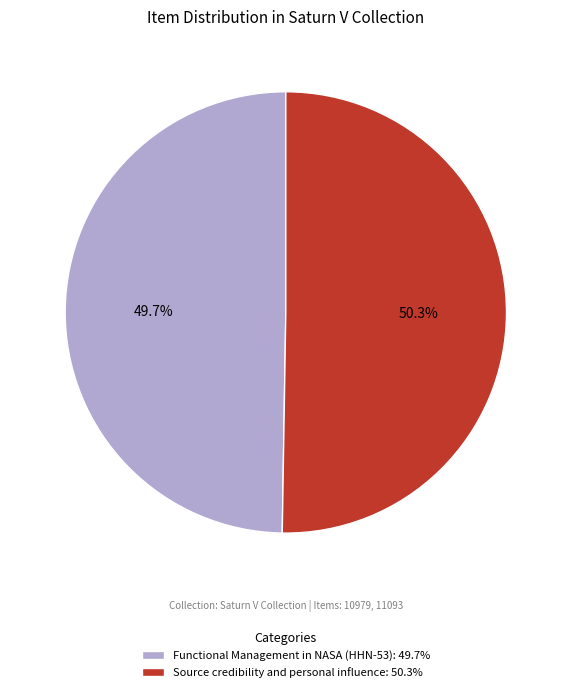

Does Source credibility and personal influence account for over 50% of the chart?

Yes